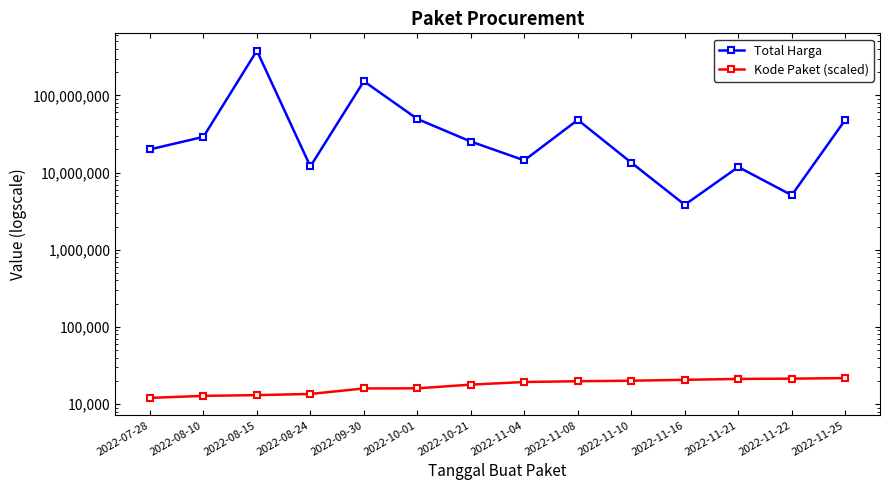

Read the Kode Paket (scaled) value at 2022-10-01.

16026.0